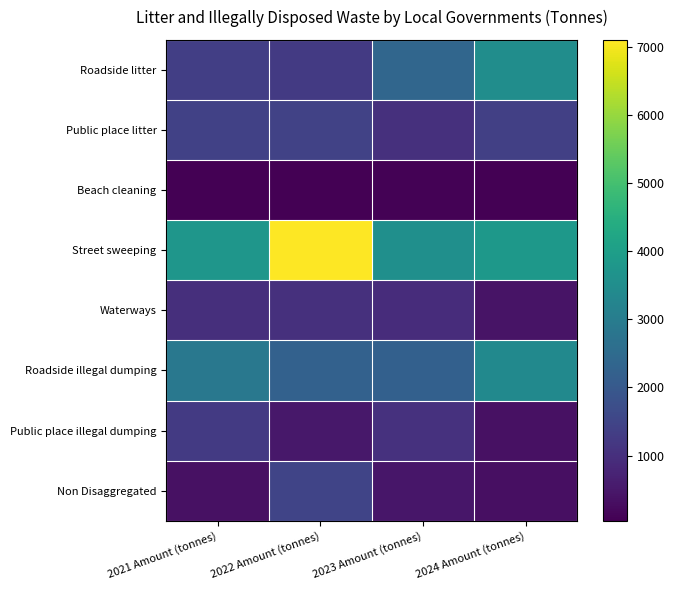

Reading left to right, list all the values displayed in this chart.

Roadside litter: 2021 Amount (tonnes)=1340	2022 Amount (tonnes)=1256	2023 Amount (tonnes)=2384	2024 Amount (tonnes)=3511
Public place litter: 2021 Amount (tonnes)=1413	2022 Amount (tonnes)=1438	2023 Amount (tonnes)=1031	2024 Amount (tonnes)=1380
Beach cleaning: 2021 Amount (tonnes)=45	2022 Amount (tonnes)=66	2023 Amount (tonnes)=70	2024 Amount (tonnes)=42
Street sweeping: 2021 Amount (tonnes)=3743	2022 Amount (tonnes)=7107	2023 Amount (tonnes)=3567	2024 Amount (tonnes)=3817
Waterways: 2021 Amount (tonnes)=986	2022 Amount (tonnes)=1030	2023 Amount (tonnes)=945	2024 Amount (tonnes)=405
Roadside illegal dumping: 2021 Amount (tonnes)=2875	2022 Amount (tonnes)=2237	2023 Amount (tonnes)=2214	2024 Amount (tonnes)=3383
Public place illegal dumping: 2021 Amount (tonnes)=1238	2022 Amount (tonnes)=485	2023 Amount (tonnes)=1054	2024 Amount (tonnes)=372
Non Disaggregated: 2021 Amount (tonnes)=362	2022 Amount (tonnes)=1483	2023 Amount (tonnes)=459	2024 Amount (tonnes)=323